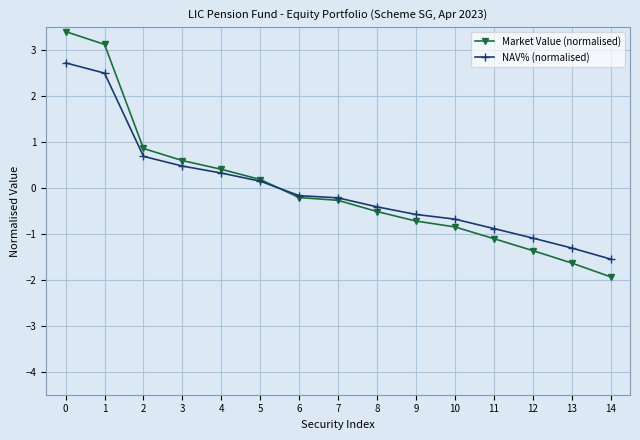

What is the lowest value of the NAV% (normalised) series?

-1.5